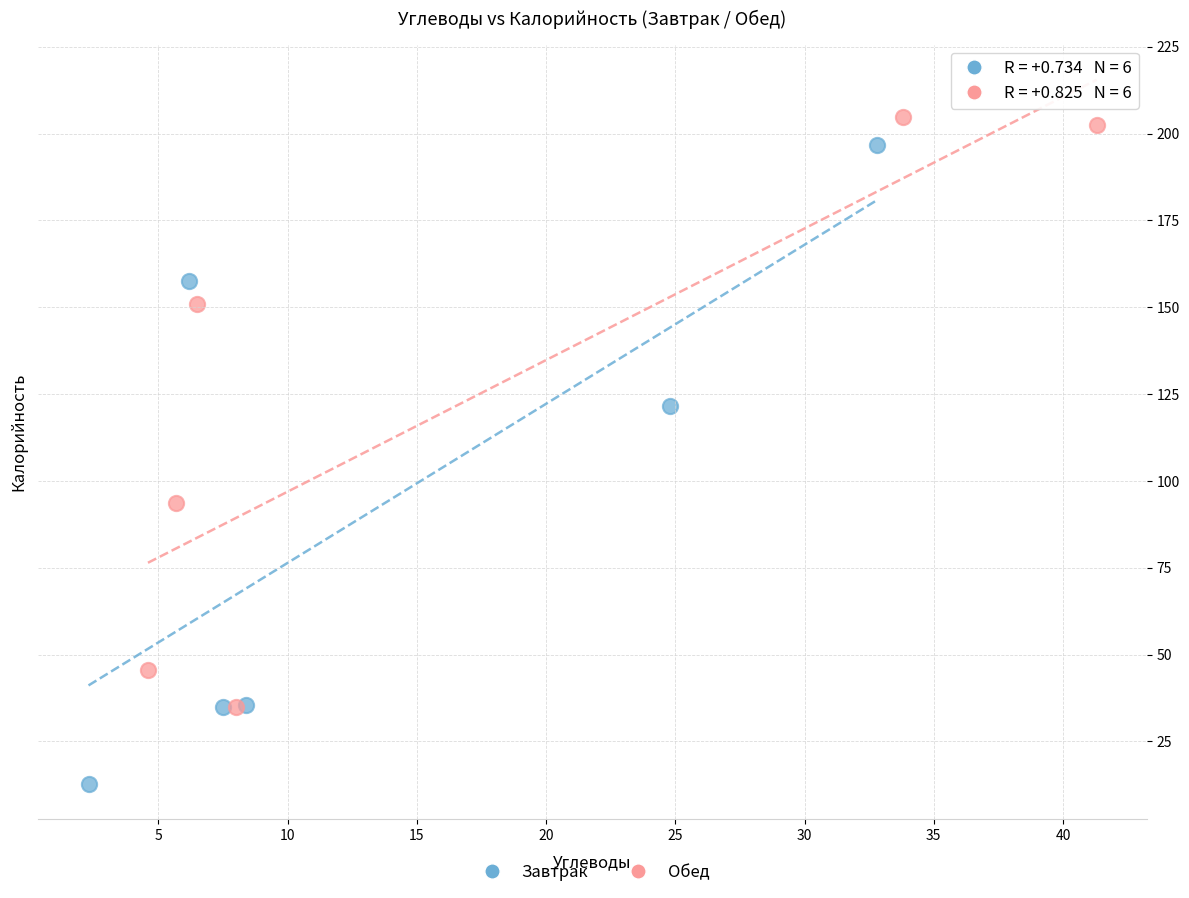

Which series reaches the minimum Y coordinate?

Завтрак